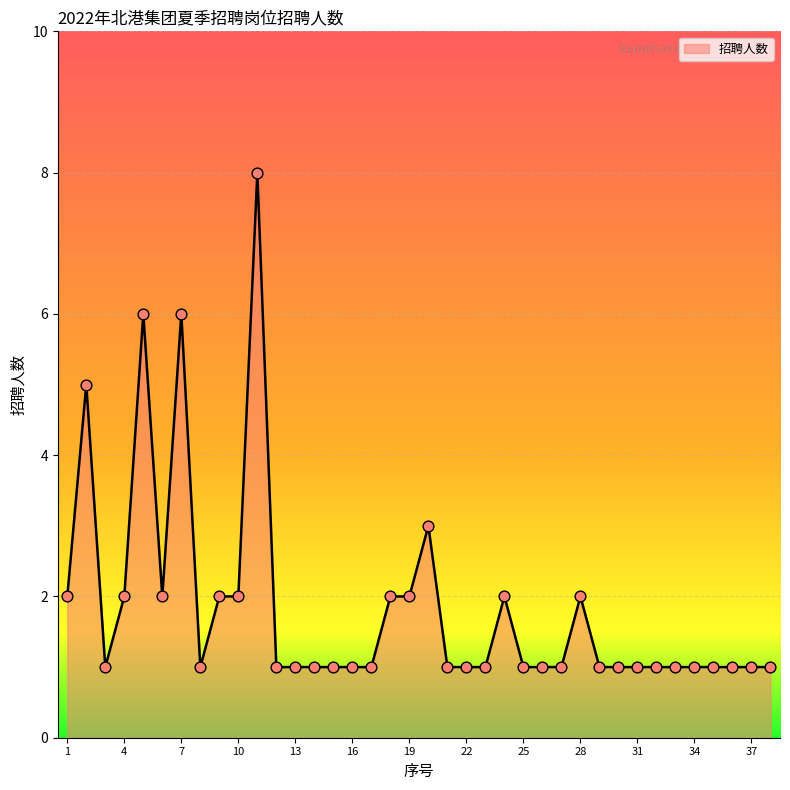

What is the difference between the maximum and minimum values?

7